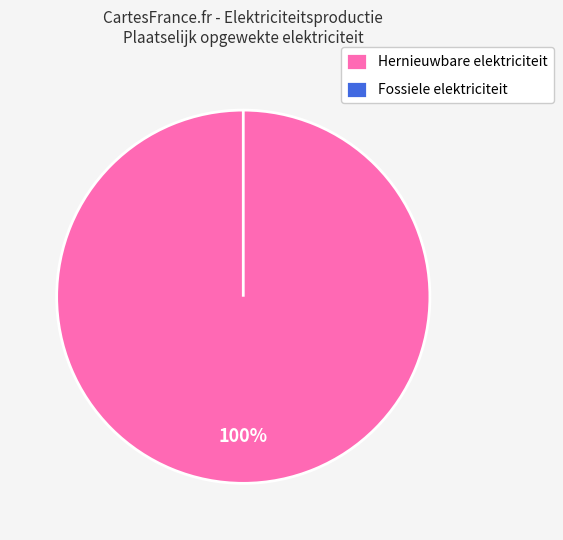

Does any single category account for the majority?

Yes